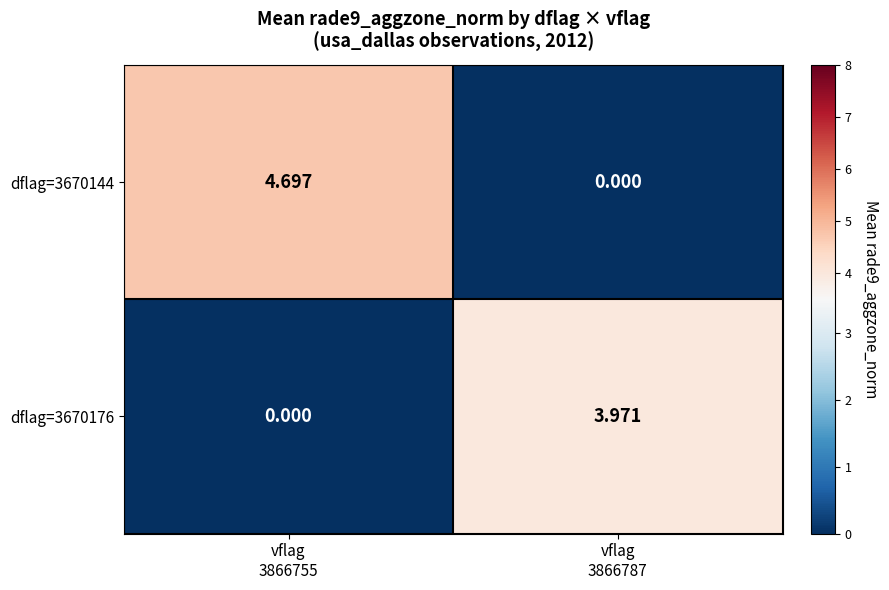

How many values in the dflag=3670144 series are below 4?

1